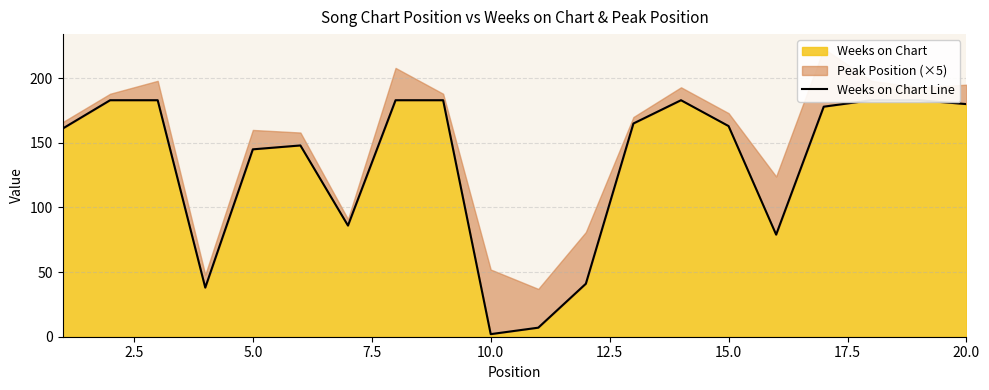

Count the number of values greater than 165.

9